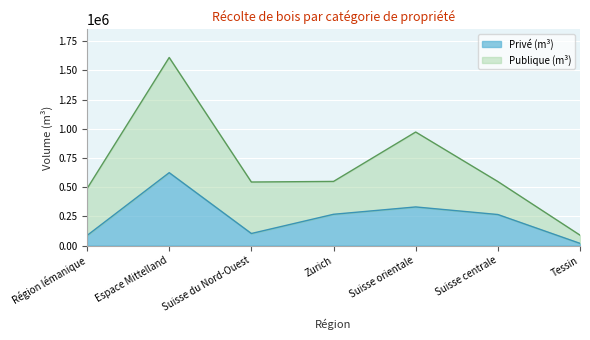

How many points are lower than both their immediate neighbors (excluding endpoints)?

1